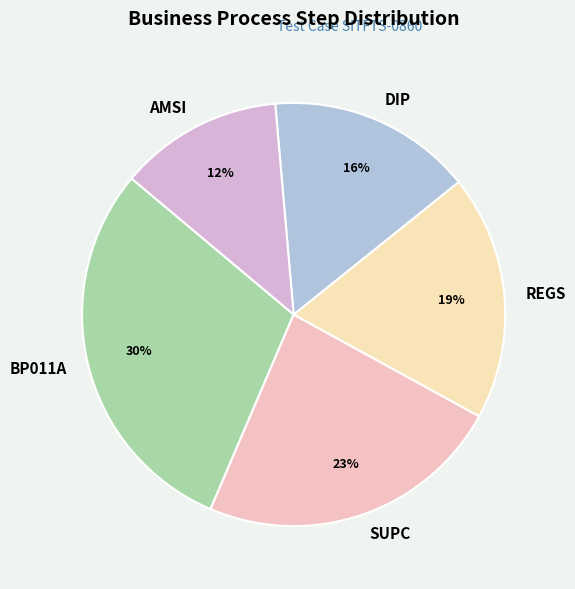

What is the largest slice in the pie chart?

BP011A